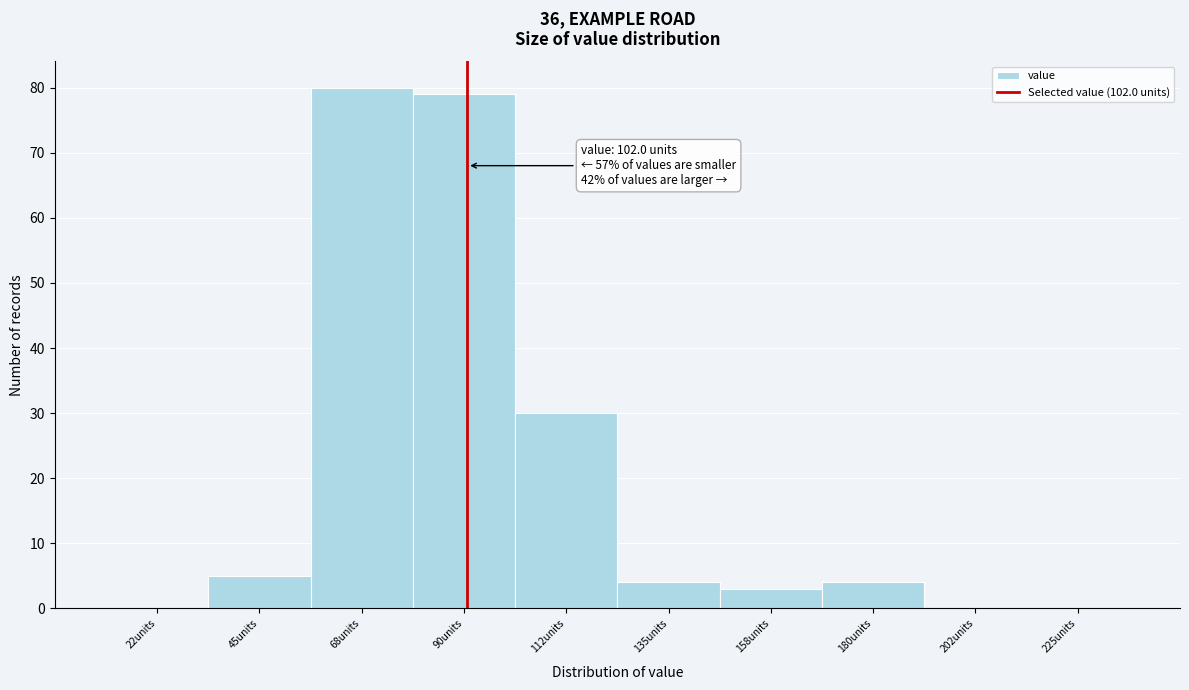

Reading right to left, extract all data points from this chart.

225units=0	202units=0	180units=4	158units=3	135units=4	112units=30	90units=79	68units=80	45units=5	22units=0